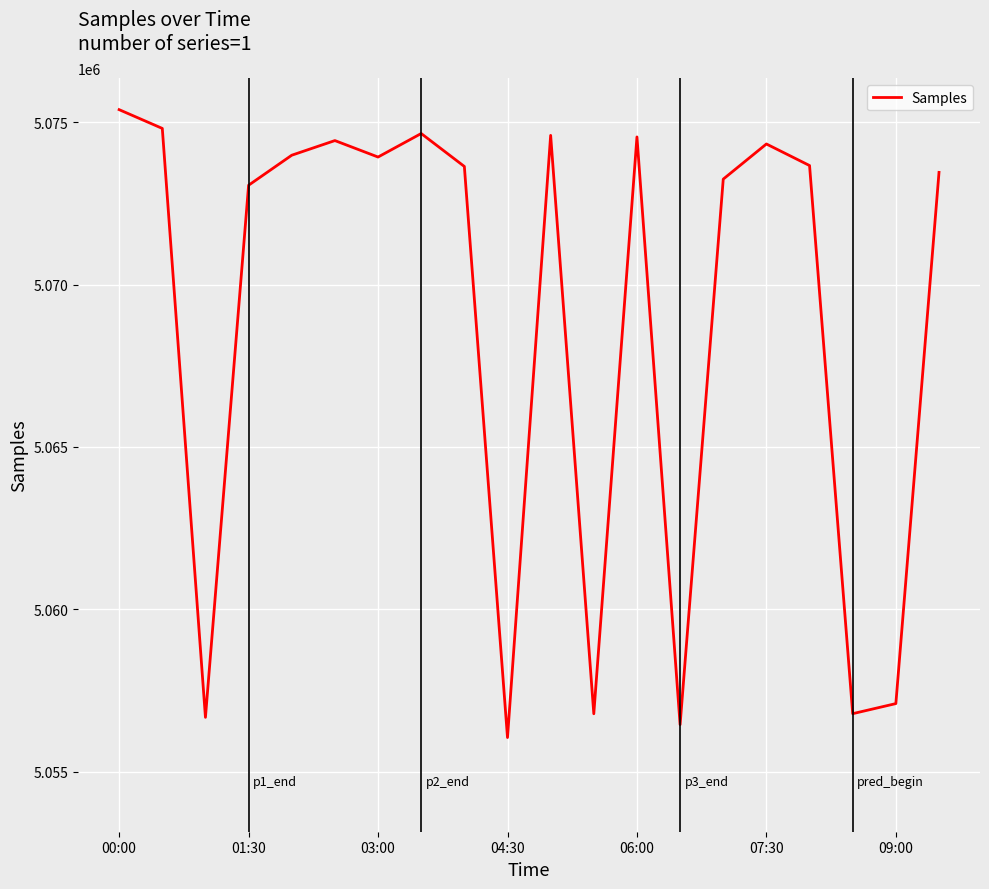

What is the difference between the maximum and minimum values?

19330